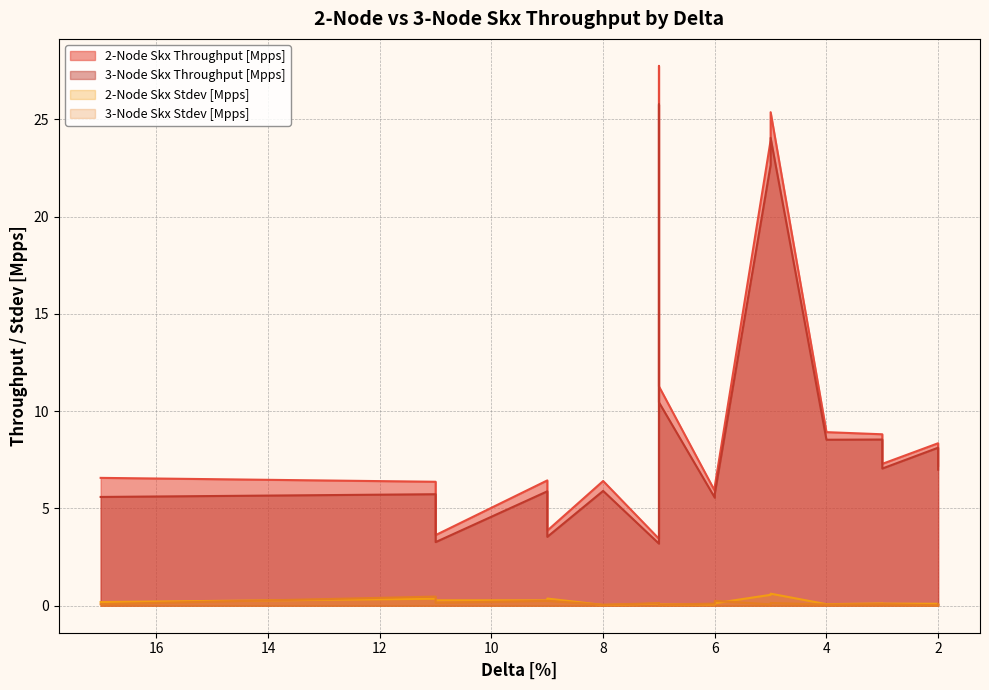

True or false: 2-Node Skx Stdev [Mpps] and 3-Node Skx Throughput [Mpps] intersect in this chart.

False